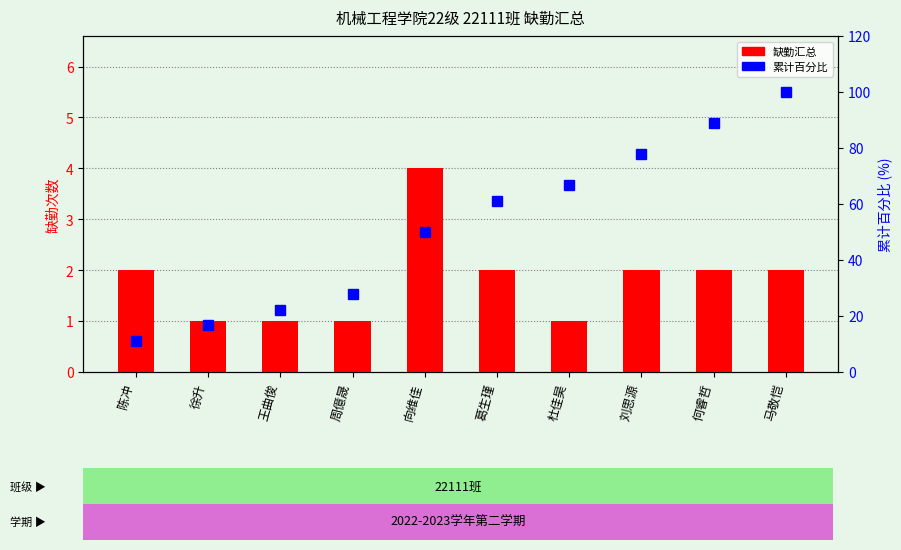

Is the value of 累计百分比 at 向维佳 greater than the value of 缺勤汇总 at 马敬恺?

Yes